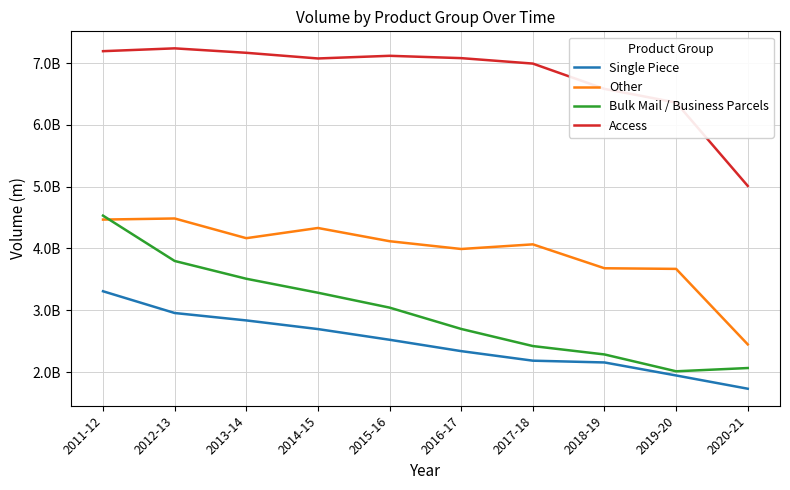

What are all the series names shown in the legend?

Single Piece, Other, Bulk Mail / Business Parcels, Access